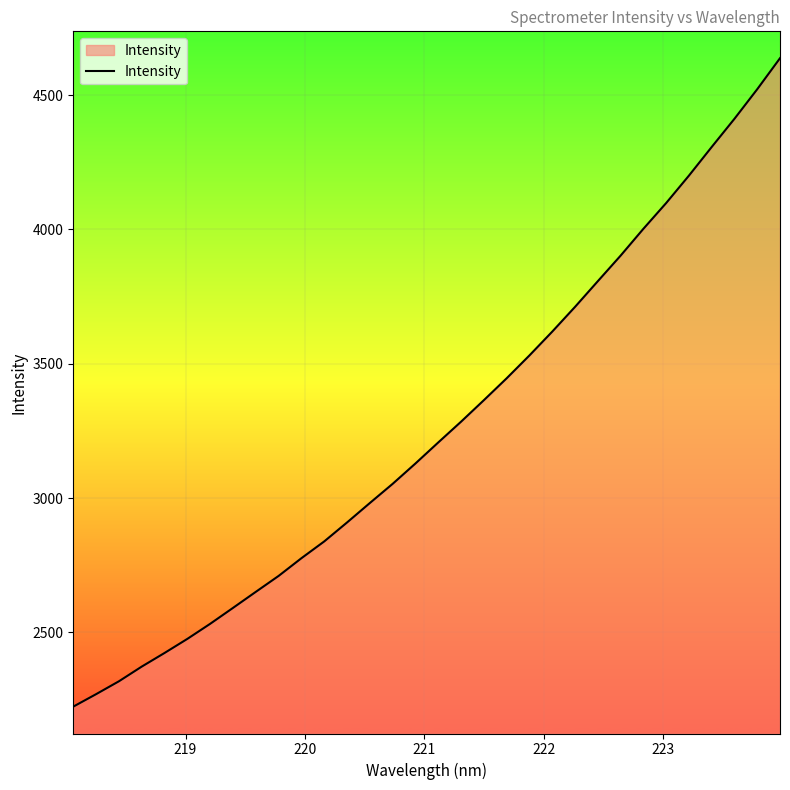

What is the greatest value displayed?

4637.1